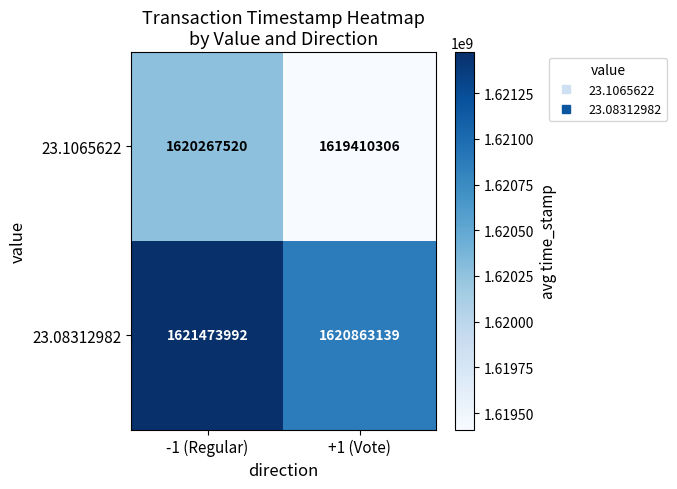

Reading left to right, transcribe all the data shown in this chart.

23.1065622: 1620267520	1619410306
23.08312982: 1621473992	1620863139